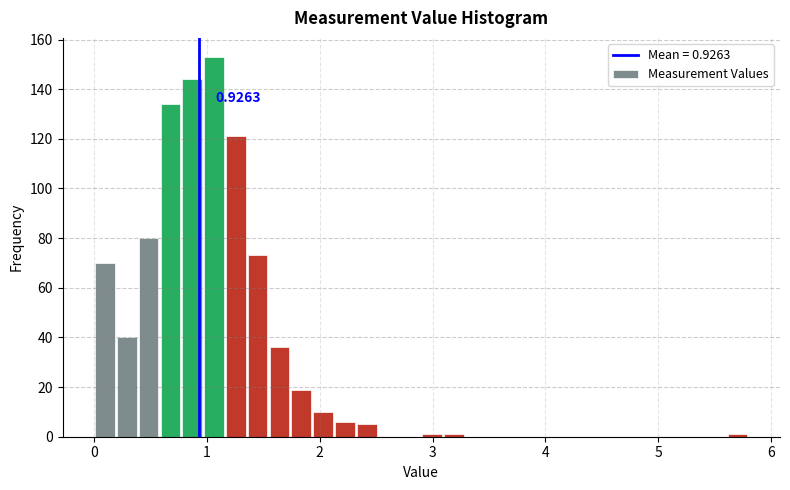

Around what value on the x-axis is the tallest bar? Give the approximate position of its centre, as read against the axis.

1.1